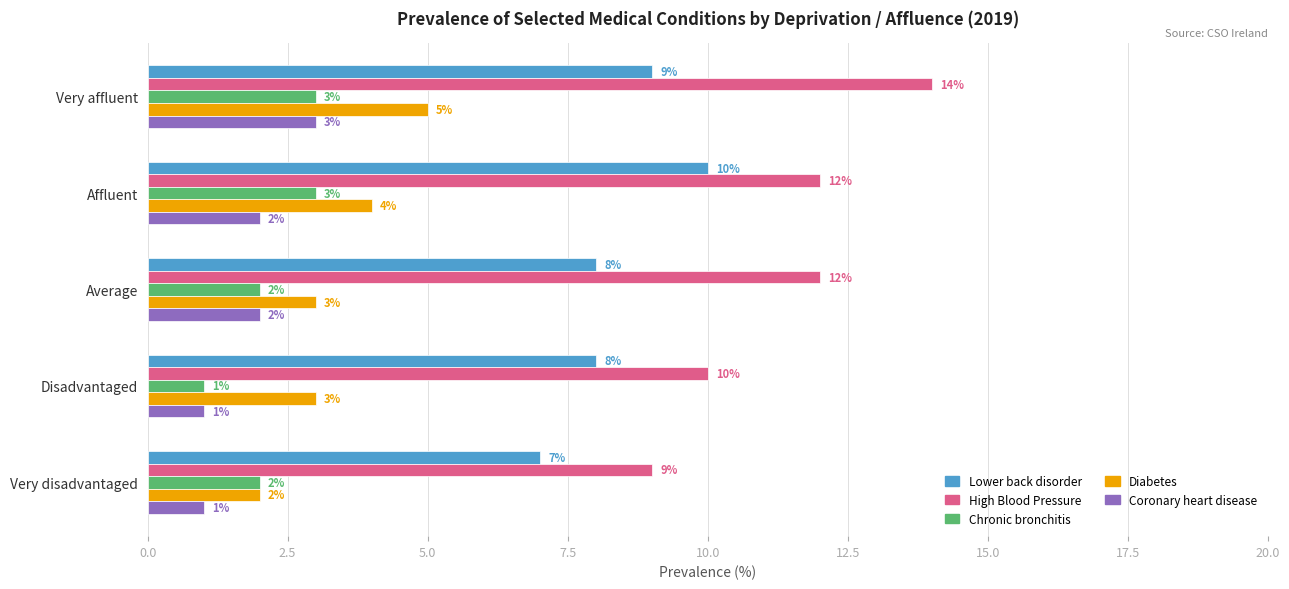

True or false: High Blood Pressure has a value of 15 at Very disadvantaged.

False